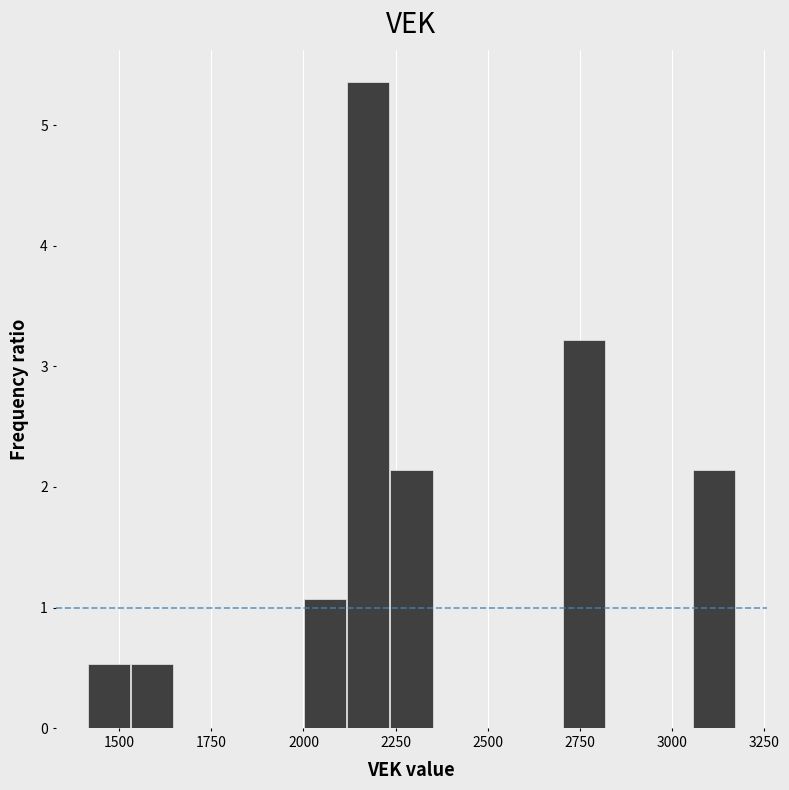

Read against the x-axis, roughly where is the centre of the tallest bar?

2200